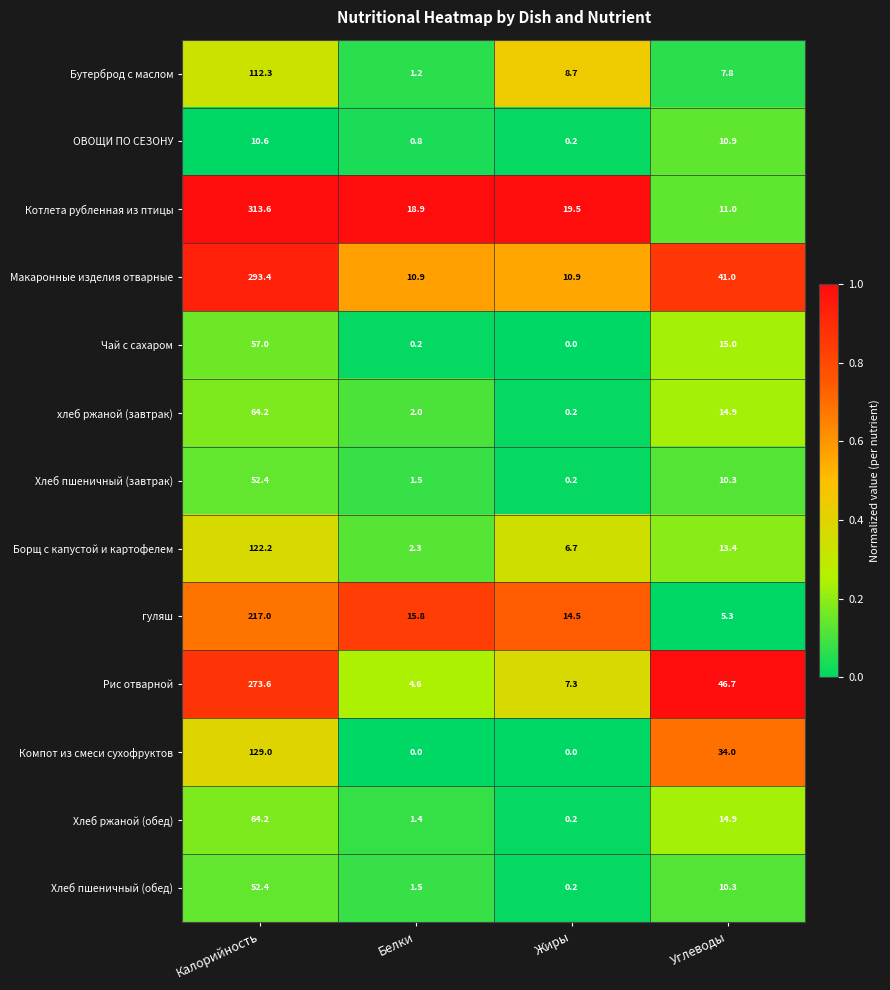

What is the minimum value for Борщ с капустой и картофелем?

2.3